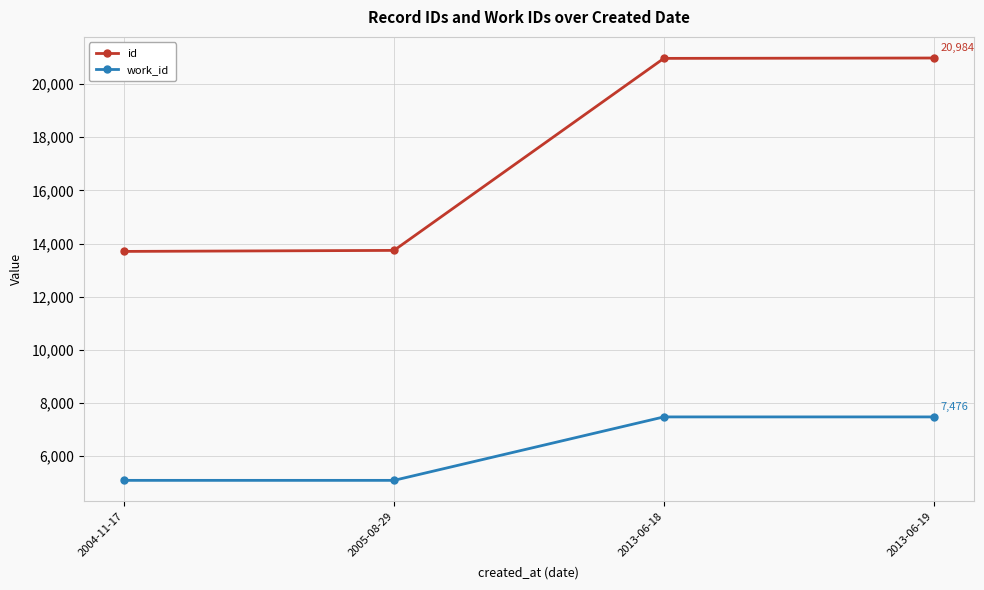

Rank the series at 2004-11-17 from highest to lowest value.

id, work_id